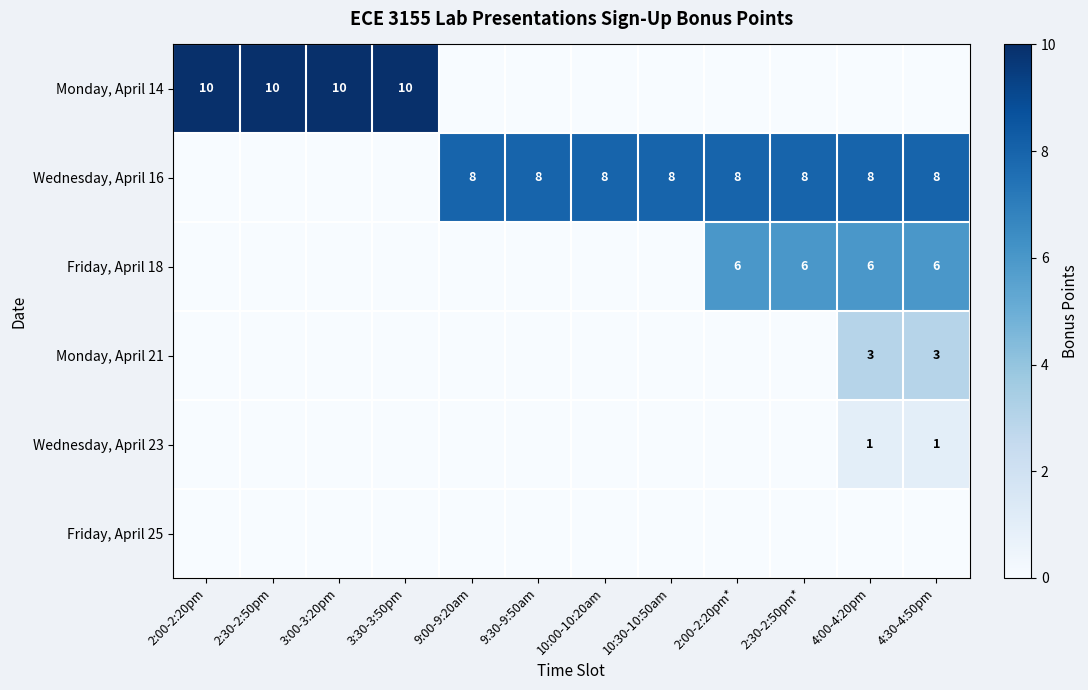

The Wednesday, April 23 series shows 1 at 4:00-4:20pm. True or false?

True